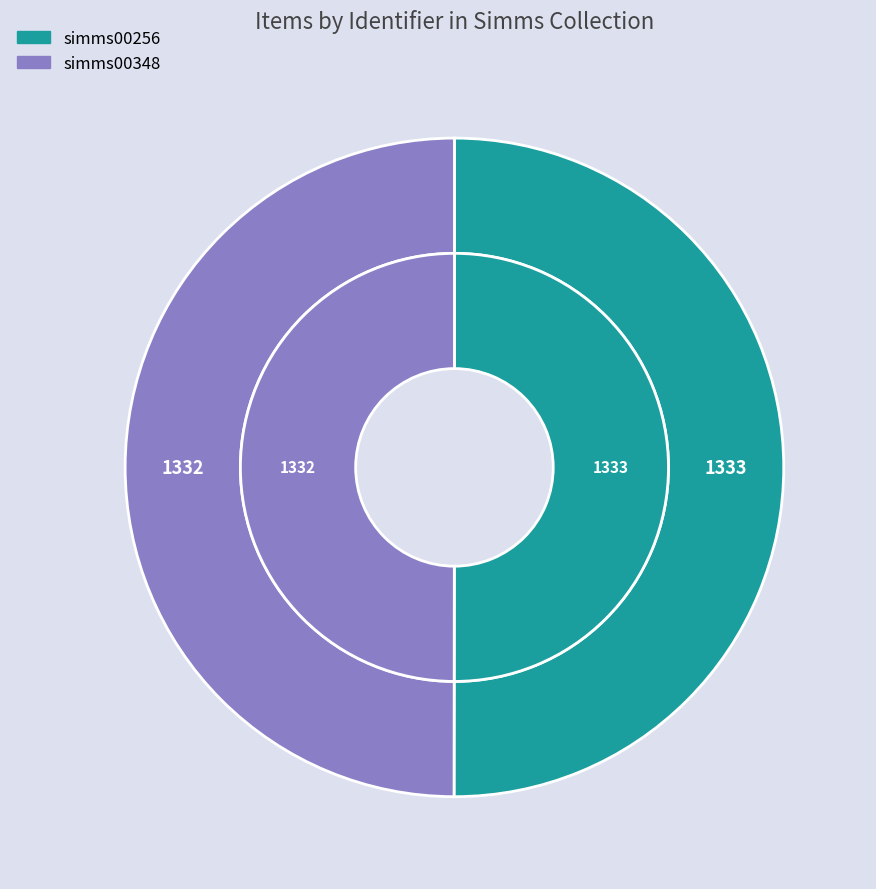

Is it true that simms00348 is 64% of the pie?

False